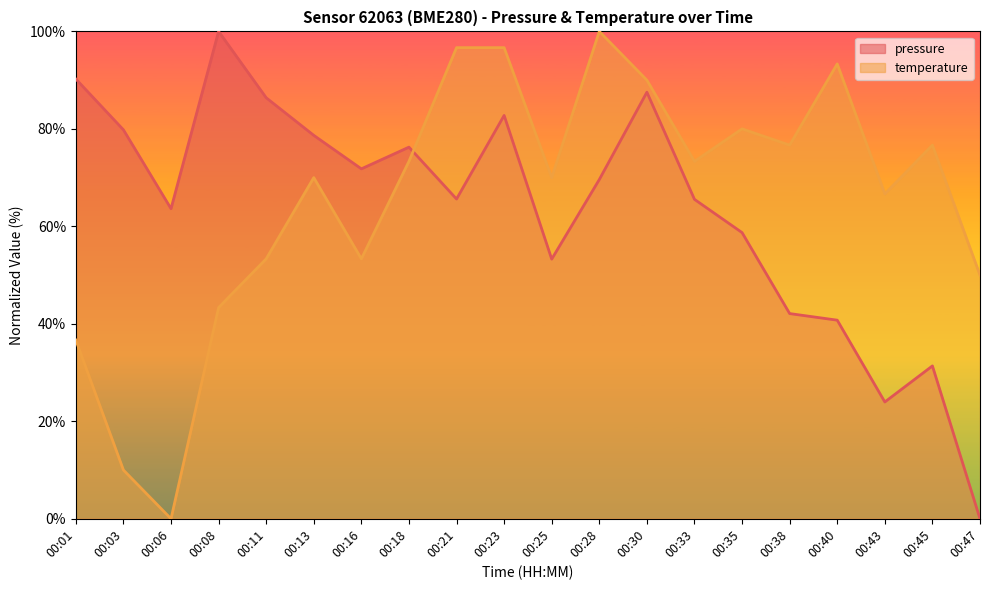

Reading right to left, what are all the values shown in this chart?

pressure: 00:47=0.0	00:45=31.4	00:43=24.0	00:40=40.7	00:38=42.1	00:35=58.7	00:33=65.5	00:30=87.5	00:28=69.6	00:25=53.3	00:23=82.8	00:21=65.6	00:18=76.3	00:16=71.8	00:13=78.7	00:11=86.4	00:08=100.0	00:06=63.6	00:03=79.8	00:01=90.2
temperature: 00:47=50.0	00:45=76.7	00:43=66.7	00:40=93.3	00:38=76.7	00:35=80.0	00:33=73.3	00:30=90.0	00:28=100.0	00:25=70.0	00:23=96.7	00:21=96.7	00:18=73.3	00:16=53.3	00:13=70.0	00:11=53.3	00:08=43.3	00:06=0.0	00:03=10.0	00:01=36.7